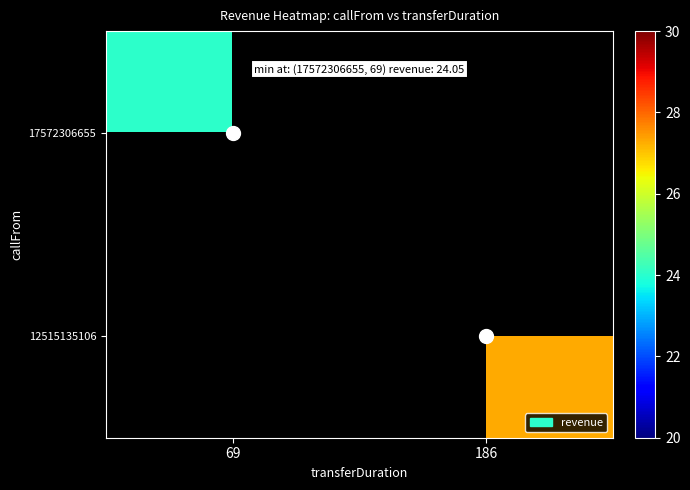

How many series are shown in this chart?

2